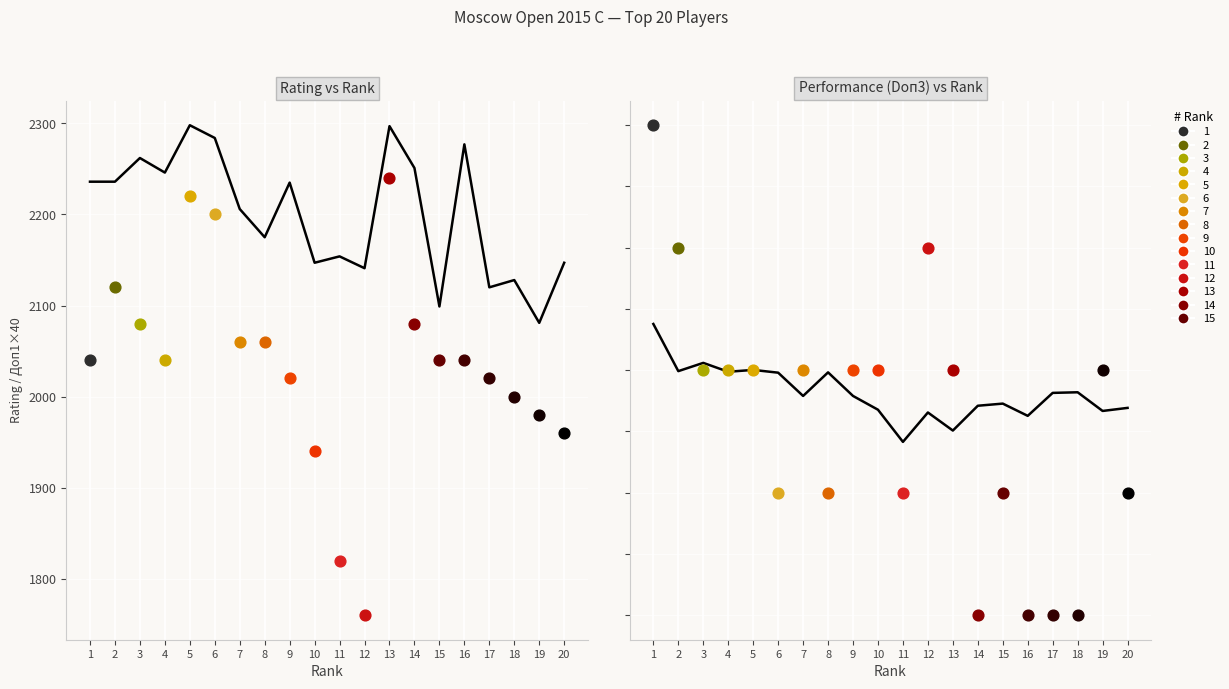

Is the value of Rating at 1 greater than the value of Performance (Doп3) at 15?

No